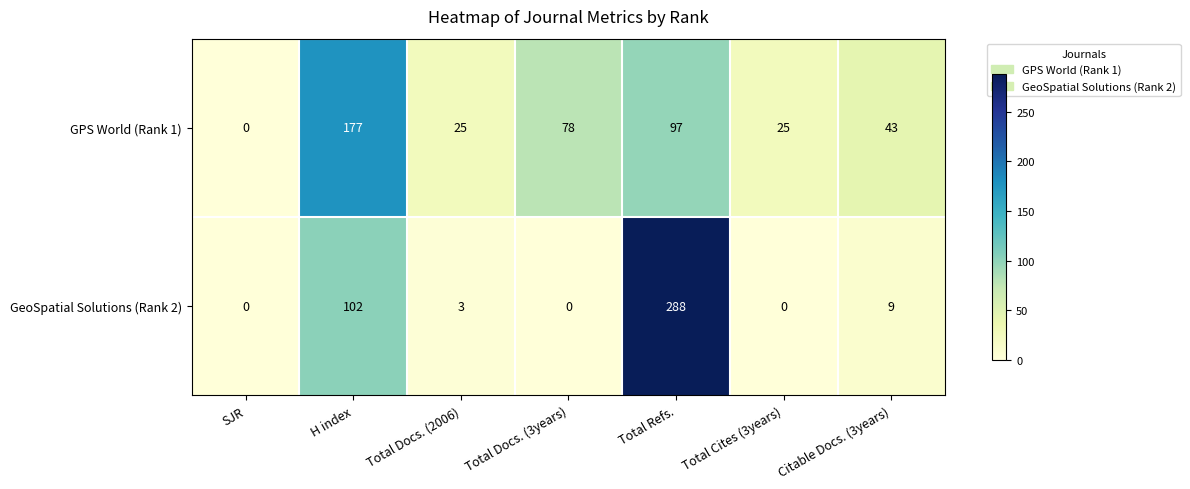

What is the difference between the highest and lowest values at Citable Docs. (3years)?

34